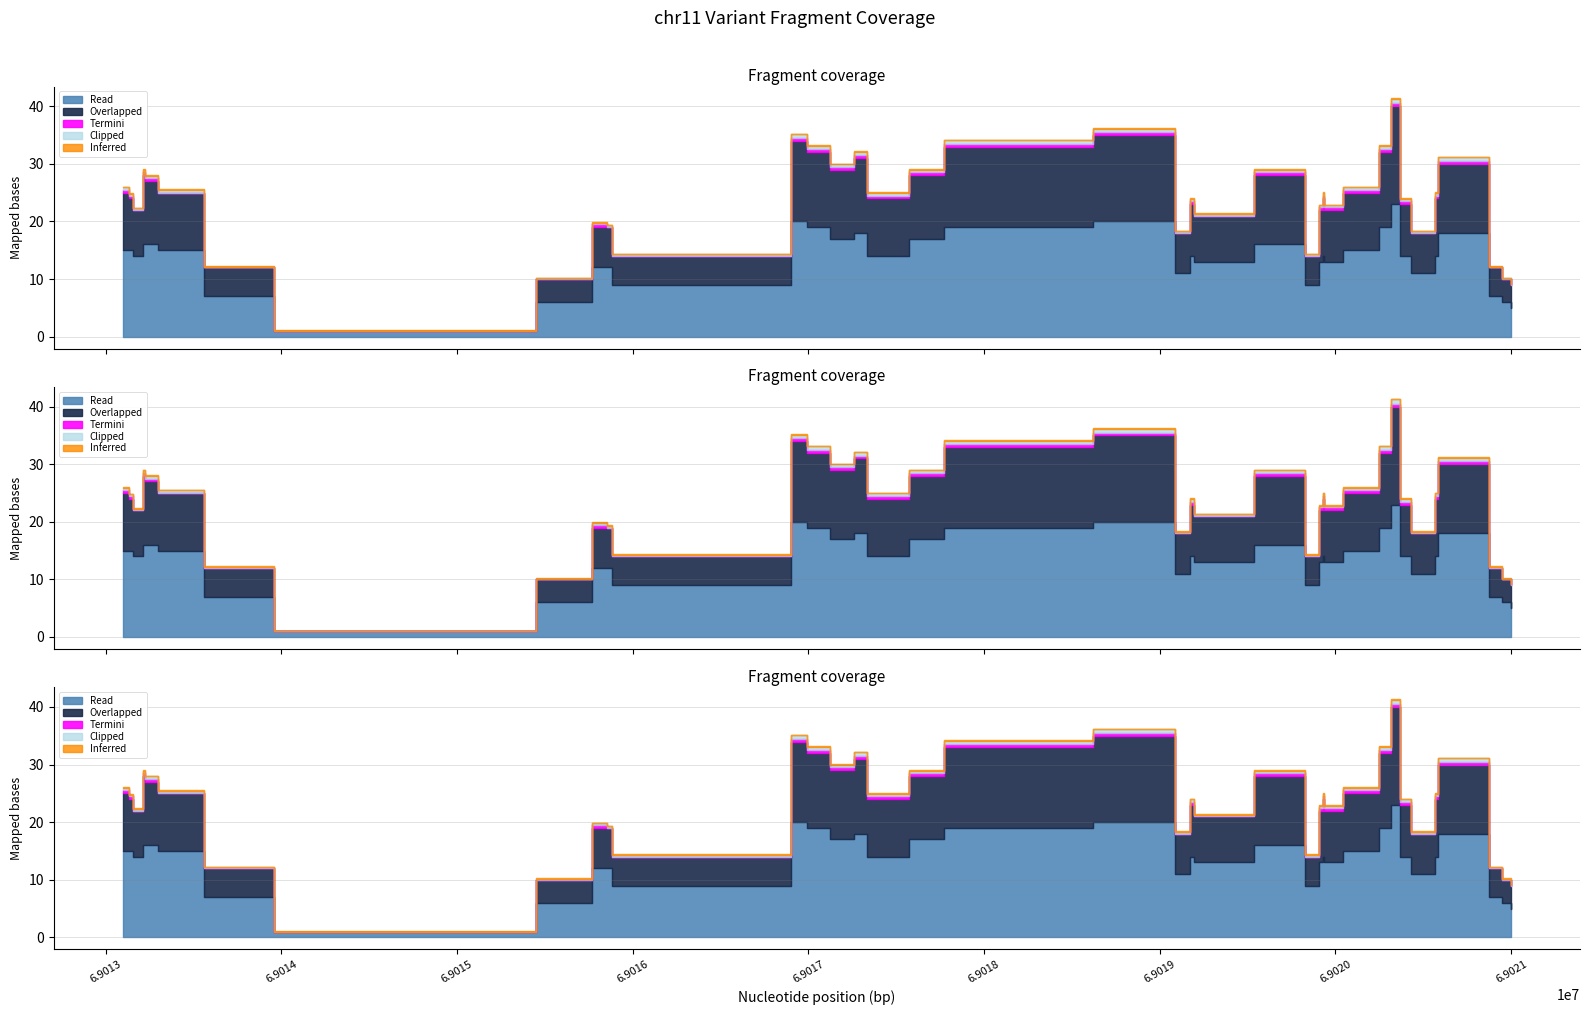

At which category does the chart reach its minimum across all series?

69013156